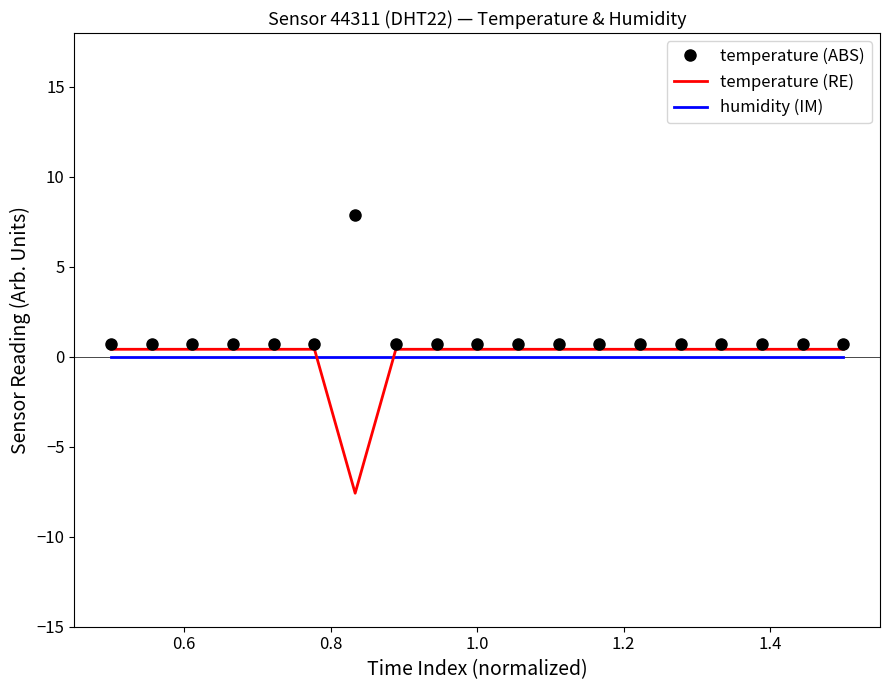

True or false: humidity (IM) and temperature (ABS) intersect in this chart.

False